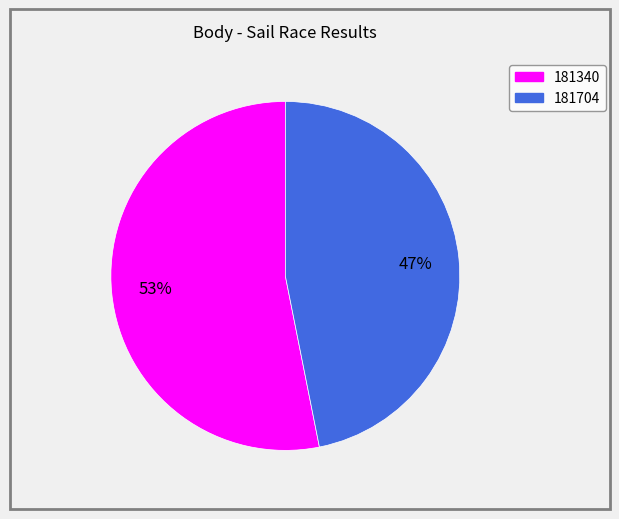

How many slices are in this pie chart?

2